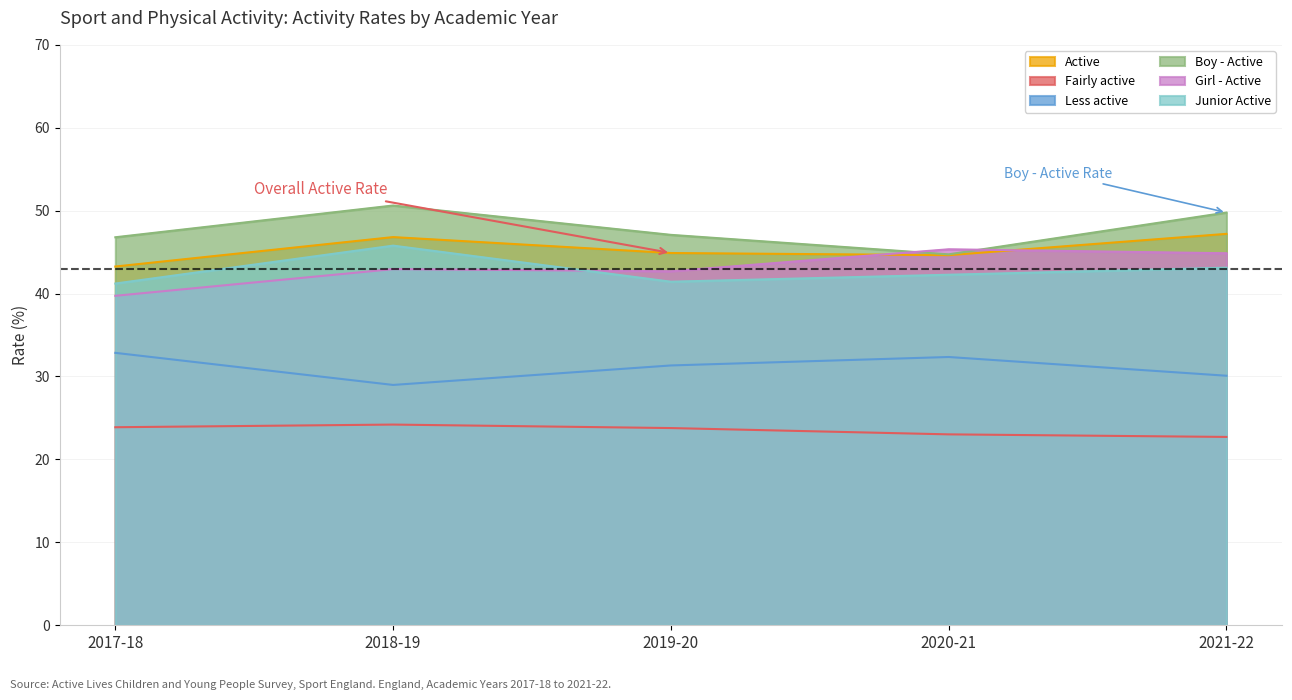

Which series has the largest range (max minus min)?

Boy - Active